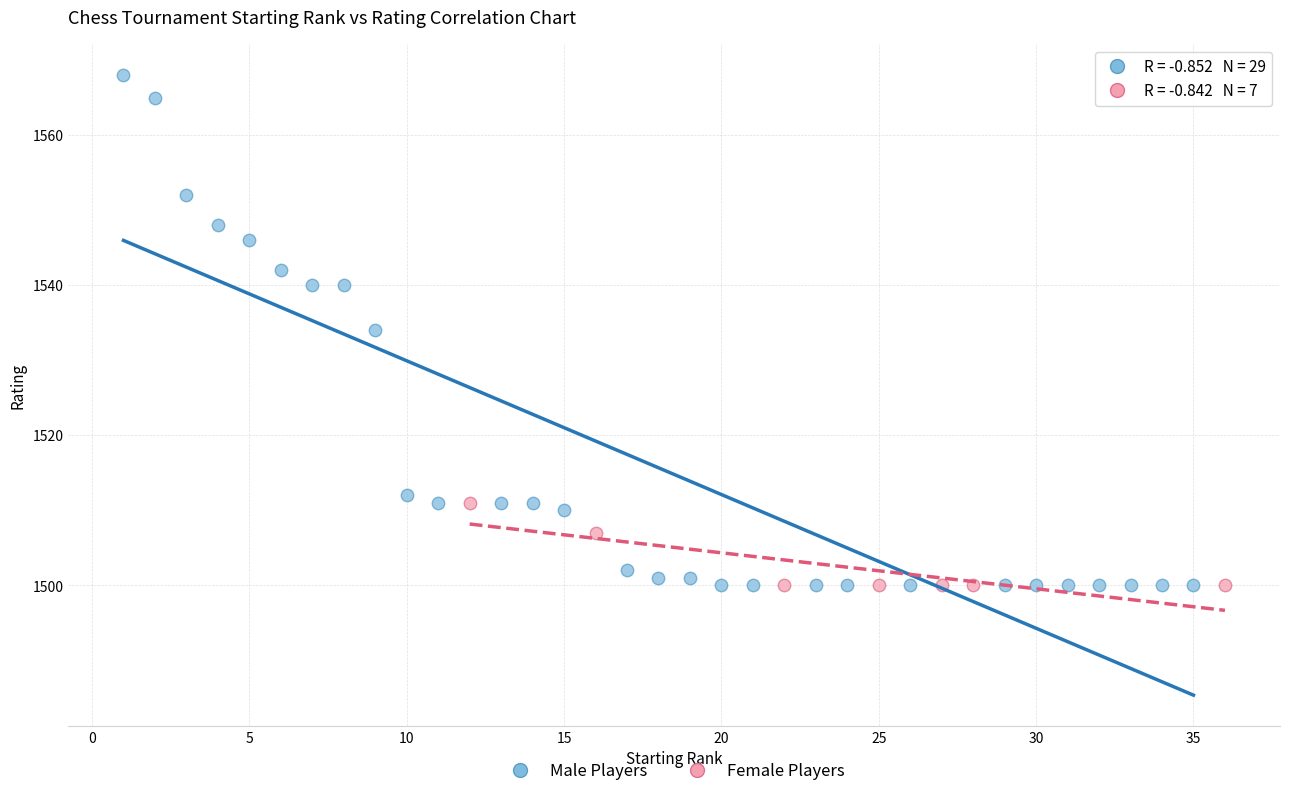

Which series has the widest spread of Y values?

Male Players